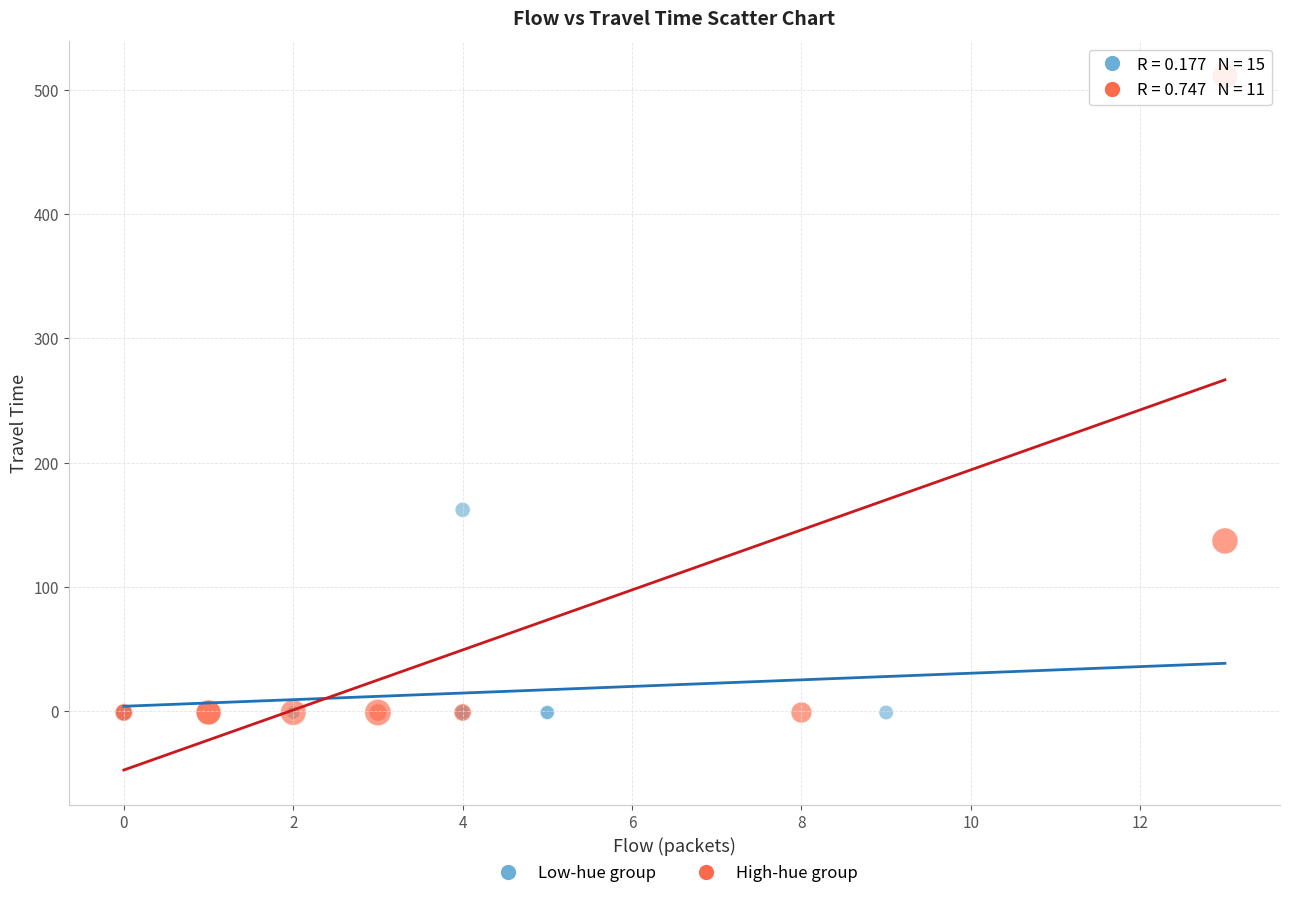

What are all the series names shown in the legend?

Low-hue group, High-hue group